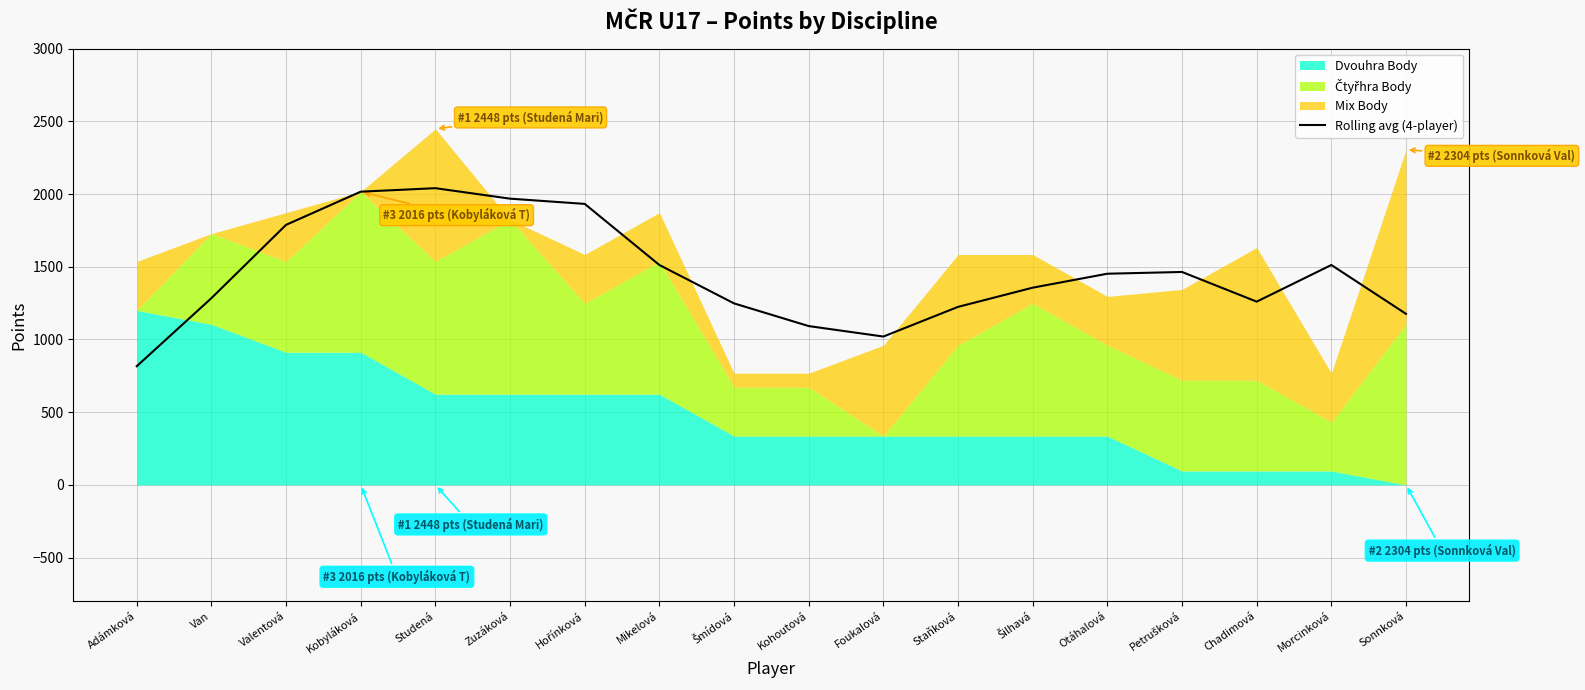

What is the value of the 12th point from the left?

1224